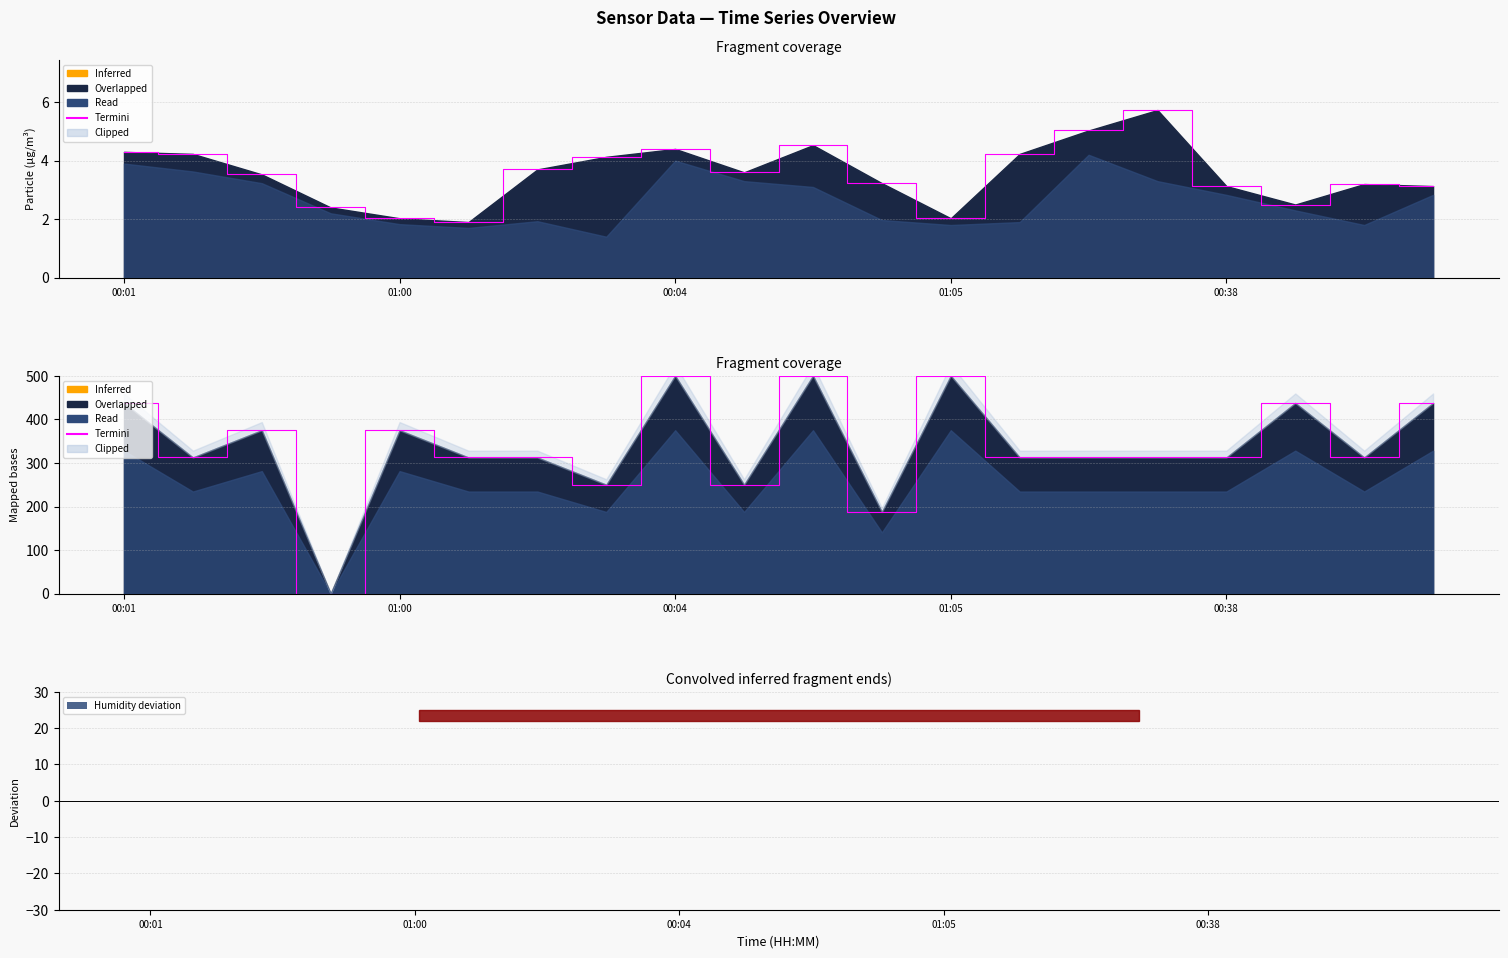

Which series has the widest spread of values?

Termini